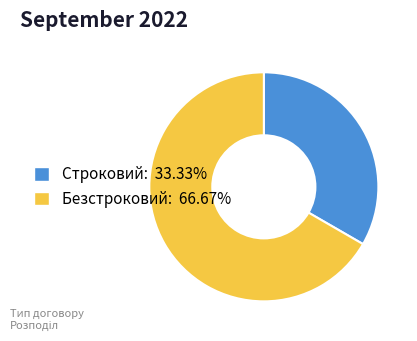

Approximately how many times larger is the value at Безстроковий: 66.67% compared to Строковий: 33.33%?

2.0